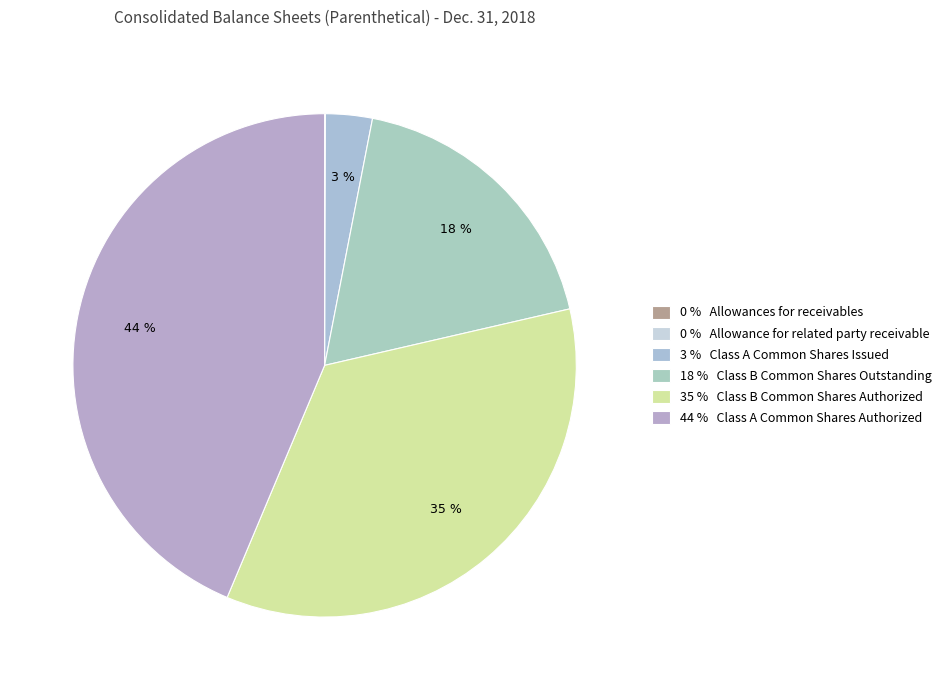

Which category has the biggest portion of the pie?

Class A Common Shares Authorized